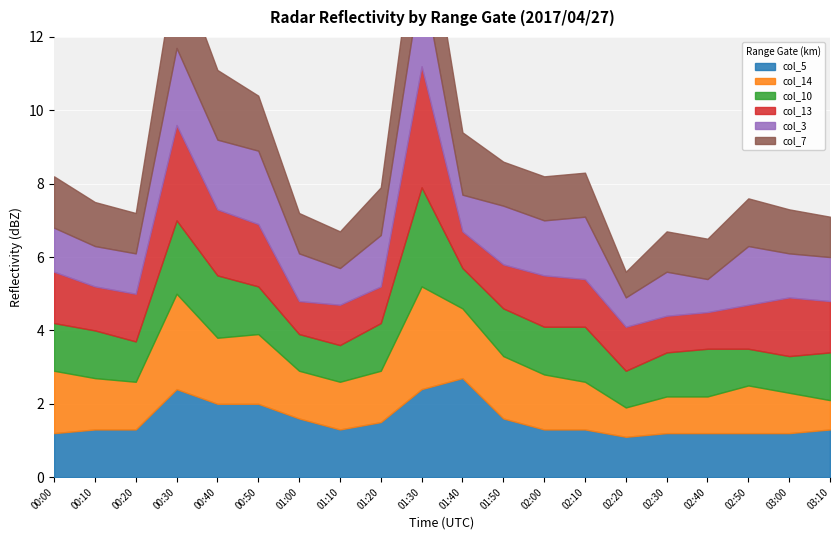

Reading right to left, extract all data points from this chart.

col_5: 03:10=1.3	03:00=1.2	02:50=1.2	02:40=1.2	02:30=1.2	02:20=1.1	02:10=1.3	02:00=1.3	01:50=1.6	01:40=2.7	01:30=2.4	01:20=1.5	01:10=1.3	01:00=1.6	00:50=2.0	00:40=2.0	00:30=2.4	00:20=1.3	00:10=1.3	00:00=1.2
col_14: 03:10=0.8	03:00=1.1	02:50=1.3	02:40=1.0	02:30=1.0	02:20=0.8	02:10=1.3	02:00=1.5	01:50=1.7	01:40=1.9	01:30=2.8	01:20=1.4	01:10=1.3	01:00=1.3	00:50=1.9	00:40=1.8	00:30=2.6	00:20=1.3	00:10=1.4	00:00=1.7
col_10: 03:10=1.3	03:00=1.0	02:50=1.0	02:40=1.3	02:30=1.2	02:20=1.0	02:10=1.5	02:00=1.3	01:50=1.3	01:40=1.1	01:30=2.7	01:20=1.3	01:10=1.0	01:00=1.0	00:50=1.3	00:40=1.7	00:30=2.0	00:20=1.1	00:10=1.3	00:00=1.3
col_13: 03:10=1.4	03:00=1.6	02:50=1.2	02:40=1.0	02:30=1.0	02:20=1.2	02:10=1.3	02:00=1.4	01:50=1.2	01:40=1.0	01:30=3.3	01:20=1.0	01:10=1.1	01:00=0.9	00:50=1.7	00:40=1.8	00:30=2.6	00:20=1.3	00:10=1.2	00:00=1.4
col_3: 03:10=1.2	03:00=1.2	02:50=1.6	02:40=0.9	02:30=1.2	02:20=0.8	02:10=1.7	02:00=1.5	01:50=1.6	01:40=1.0	01:30=2.5	01:20=1.4	01:10=1.0	01:00=1.3	00:50=2.0	00:40=1.9	00:30=2.1	00:20=1.1	00:10=1.1	00:00=1.2
col_7: 03:10=1.1	03:00=1.2	02:50=1.3	02:40=1.1	02:30=1.1	02:20=0.7	02:10=1.2	02:00=1.2	01:50=1.2	01:40=1.7	01:30=2.5	01:20=1.3	01:10=1.0	01:00=1.1	00:50=1.5	00:40=1.9	00:30=2.4	00:20=1.1	00:10=1.2	00:00=1.4